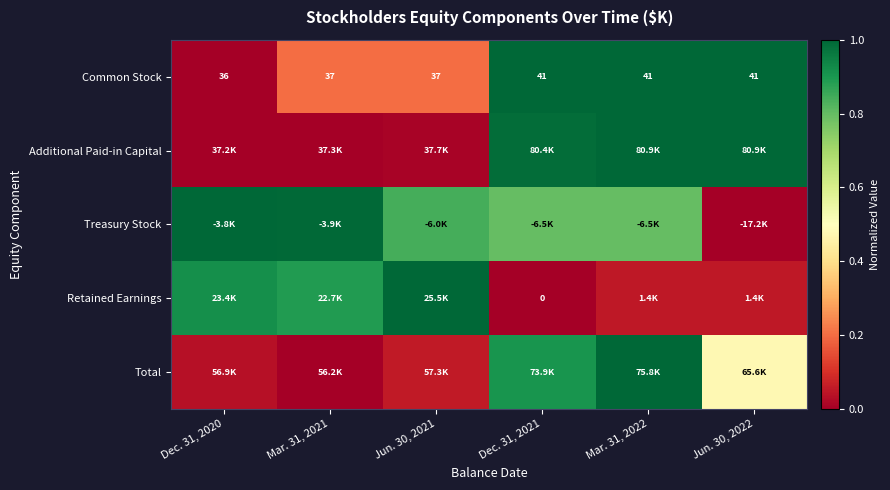

The value of Treasury Stock at Mar. 31, 2021 is 1.0. True or false?

True